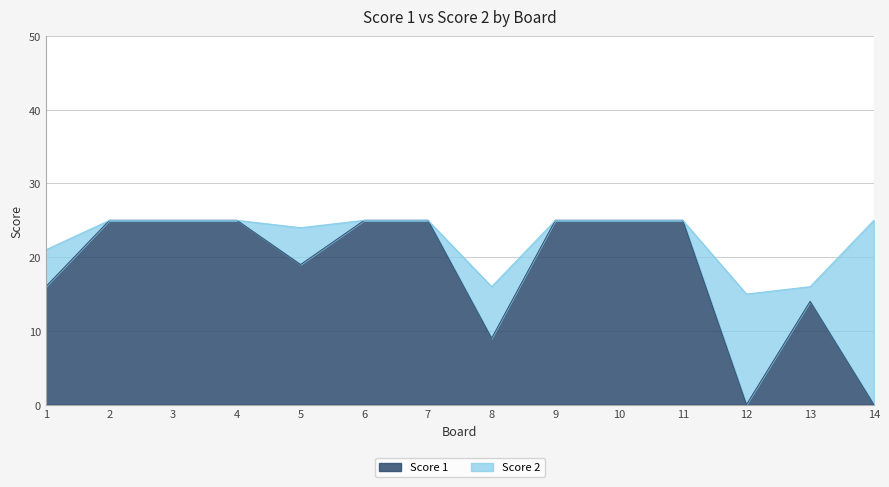

What is the sum of the values at 4 and 11?

50